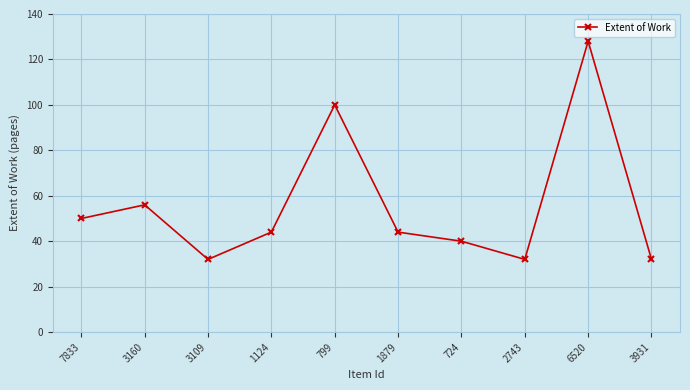

What position from the left is 1879?

6